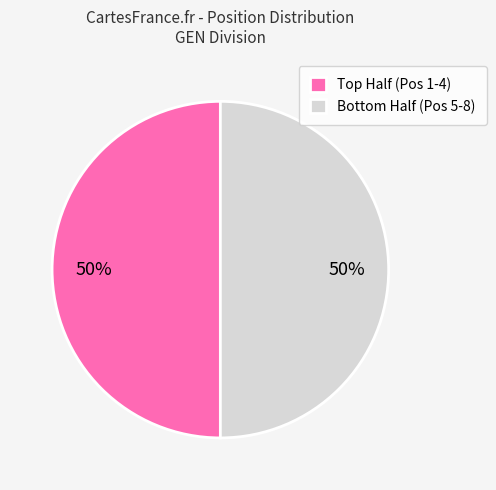

To the nearest percent, what is the average slice percentage?

50%